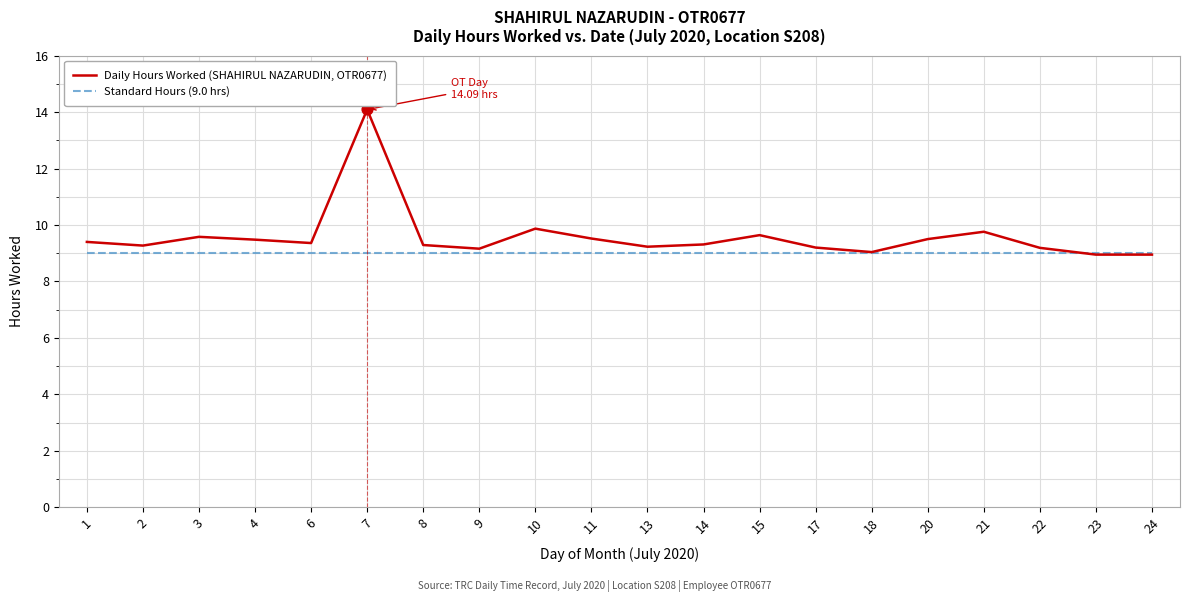

Is the value of Standard Hours (9.0 hrs) at 21 greater than the value of Daily Hours Worked (SHAHIRUL NAZARUDIN, OTR0677) at 4?

No